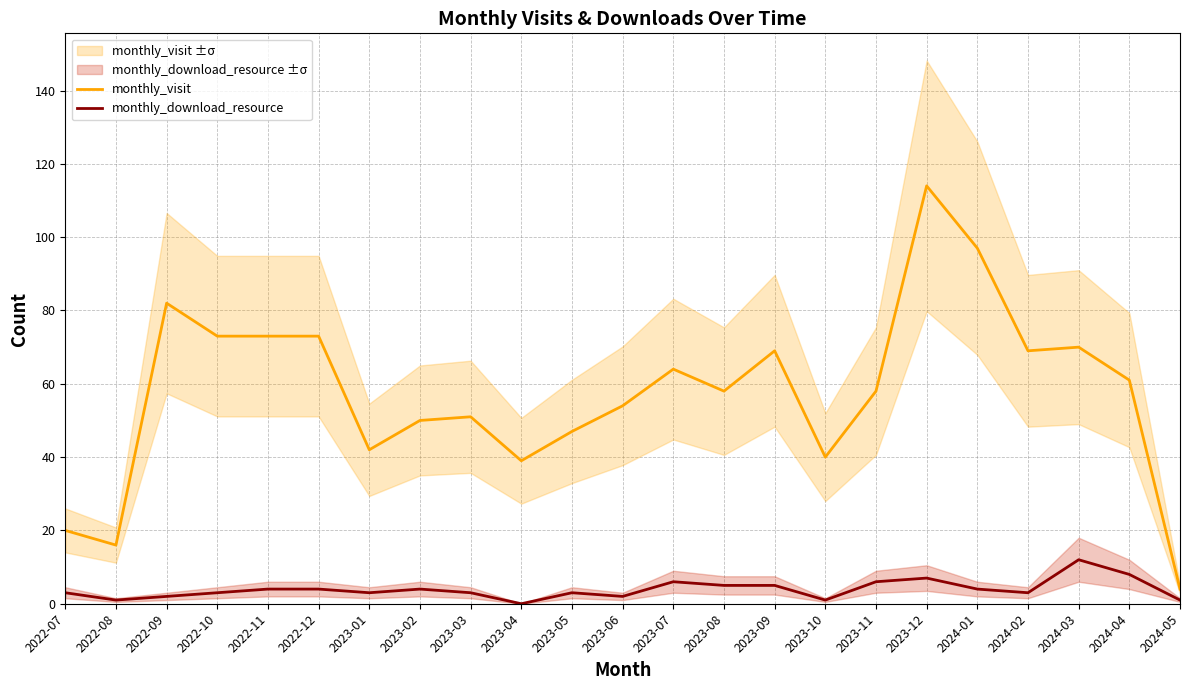

What is the value of the monthly_download_resource point at the 5th from the left?

4